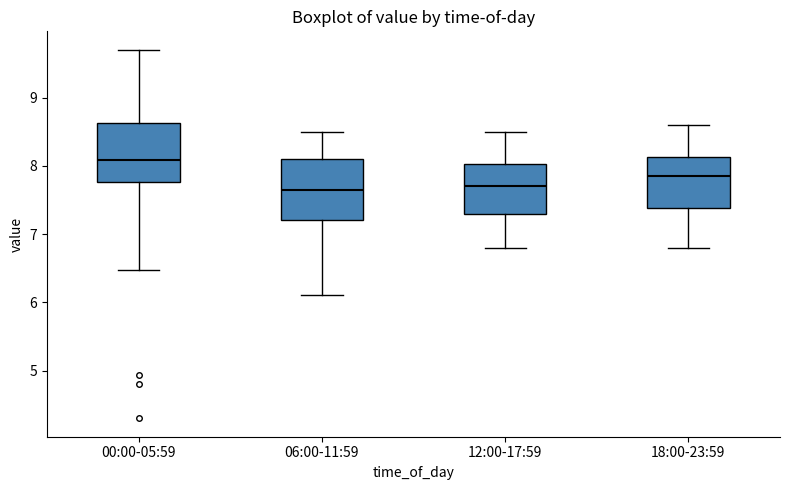

Where does the upper whisker of the box for 00:00-05:59 end on the y-axis? The values are not printed on the chart, so give them approximately, as read against the axis.

9.7